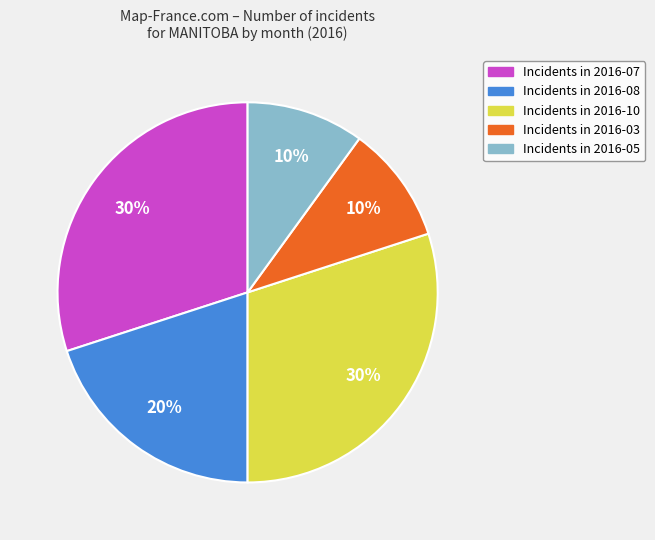

Does any single category account for the majority?

No